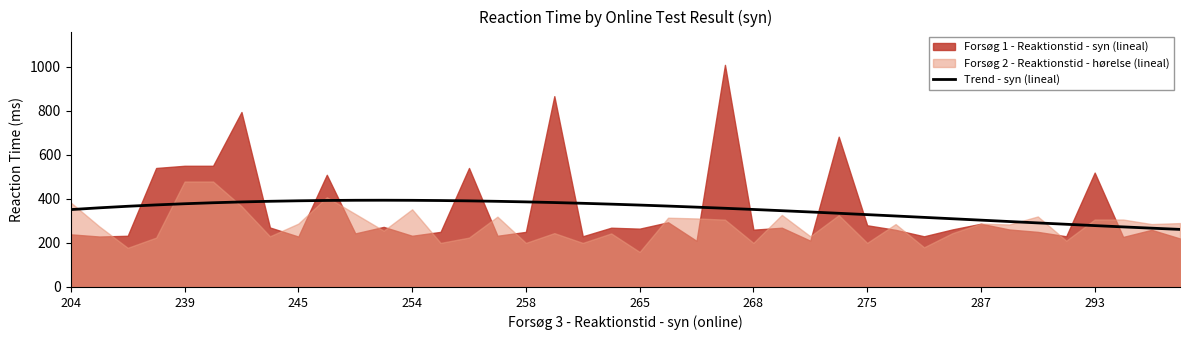

What is the maximum value for Trend - syn (lineal)?

393.7